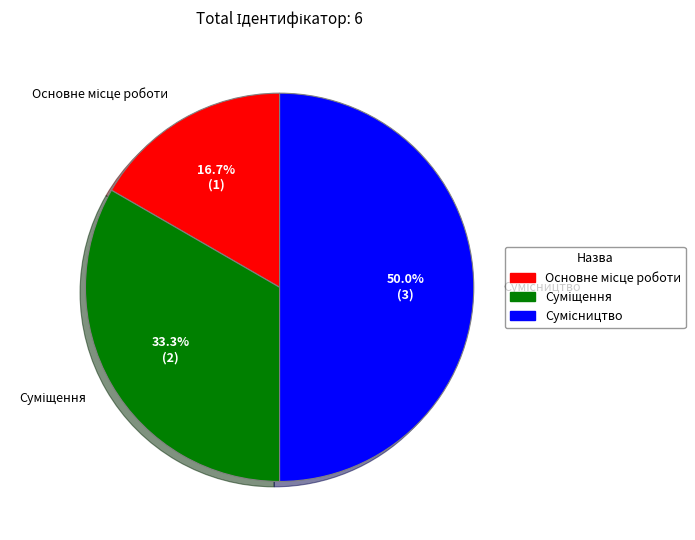

What is the ratio of the value at Основне місце роботи to the value at Сумісництво?

0.3